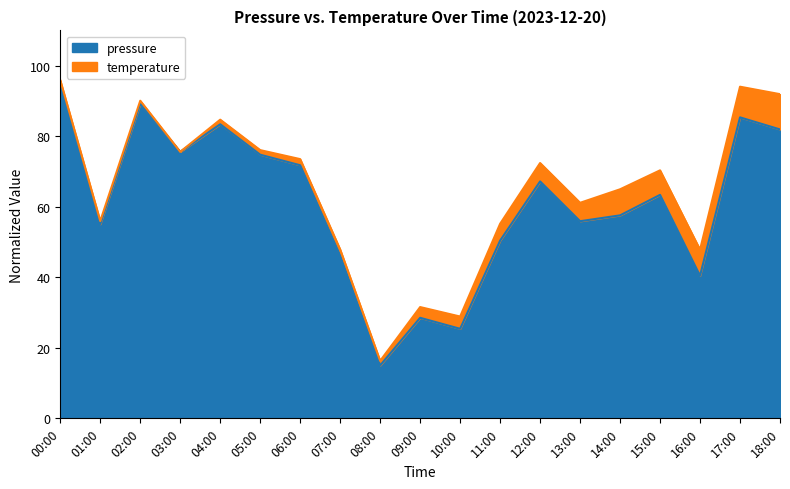

What is the difference between the maximum and second lowest values?

69.6